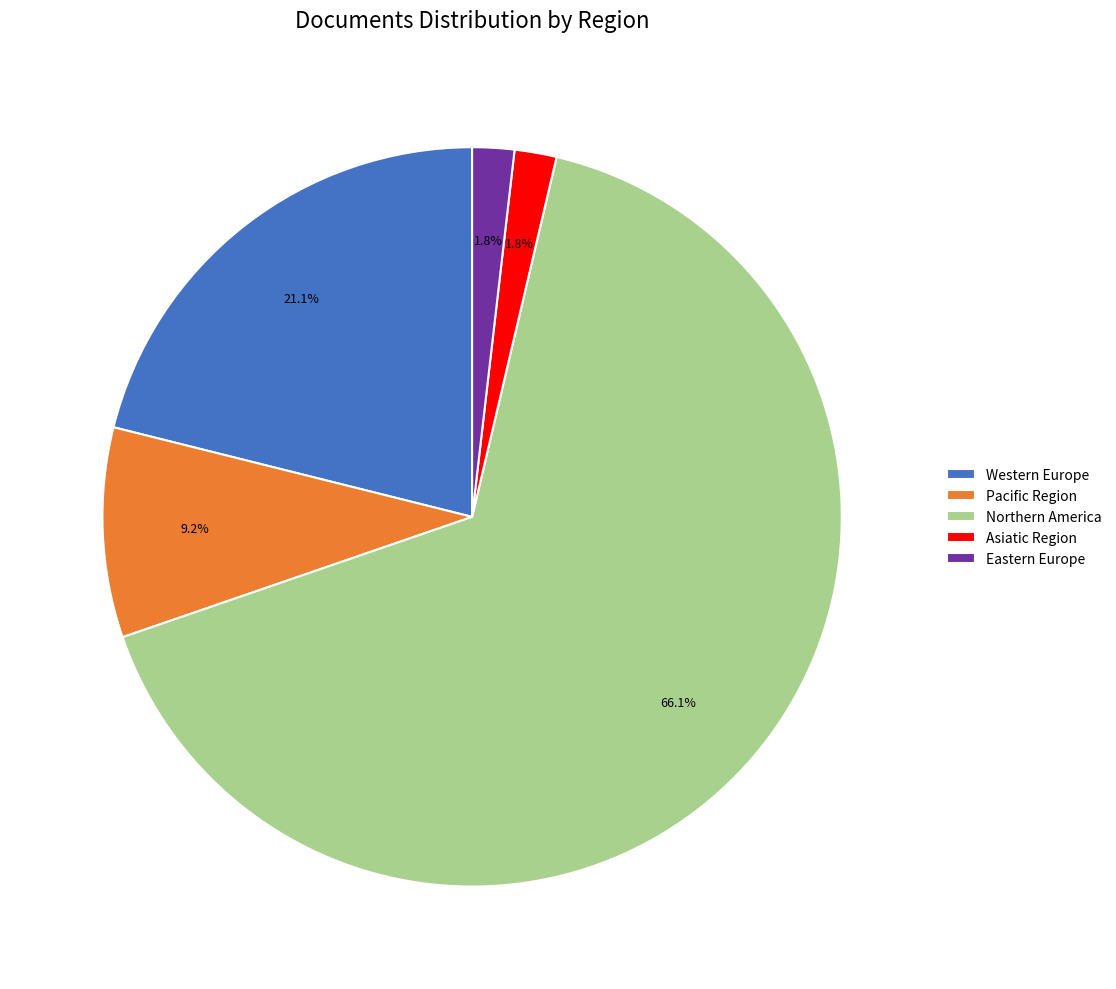

Which has a higher value, Western Europe or Asiatic Region?

Western Europe